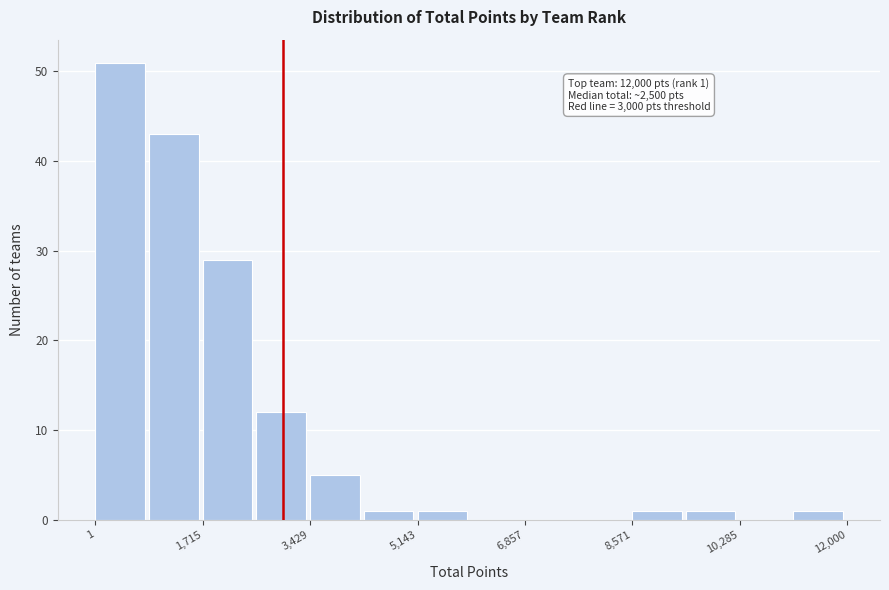

Over which range of the x-axis is the bar tallest?

0 to 800